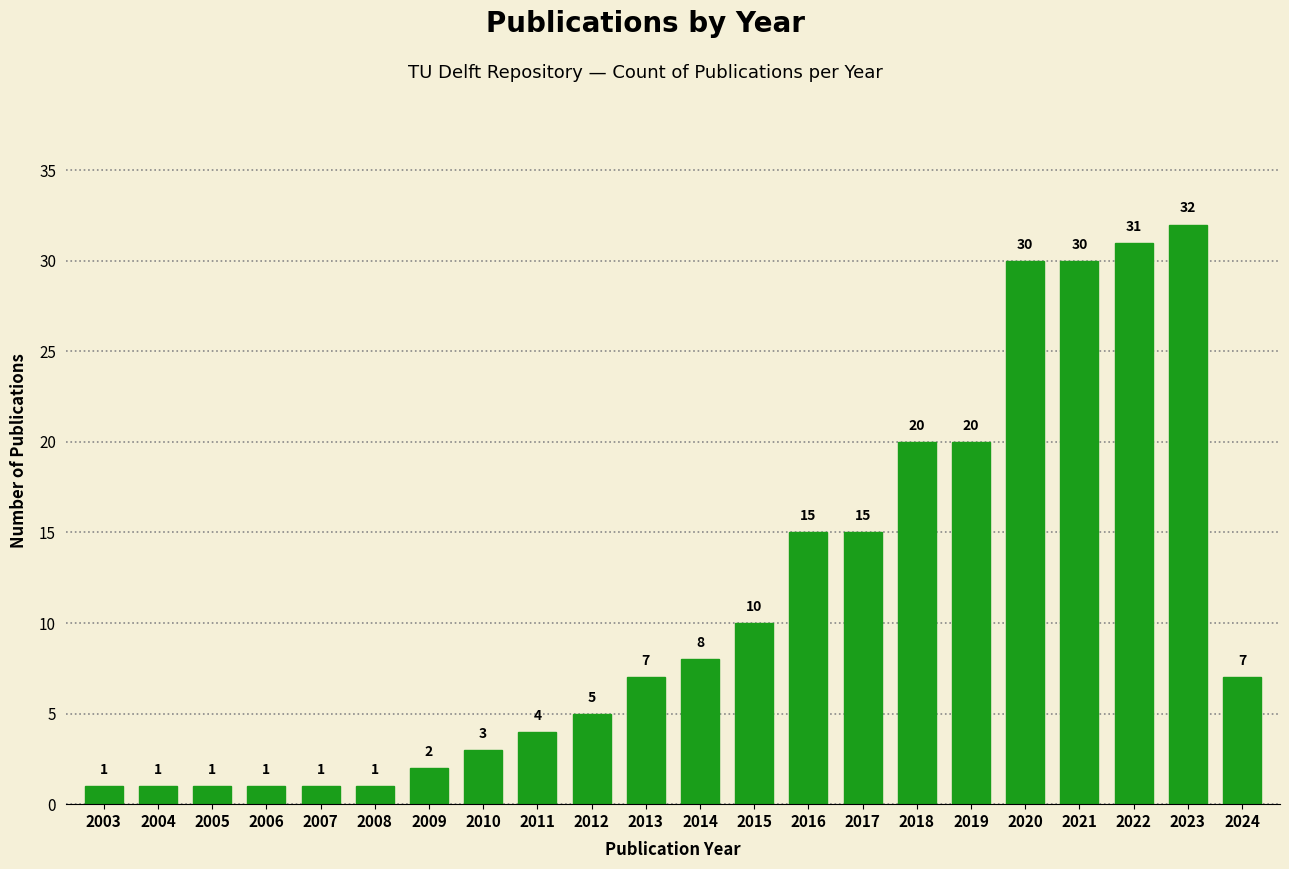

Reading left to right, list all the values displayed in this chart.

1	1	1	1	1	1	2	3	4	5	7	8	10	15	15	20	20	30	30	31	32	7